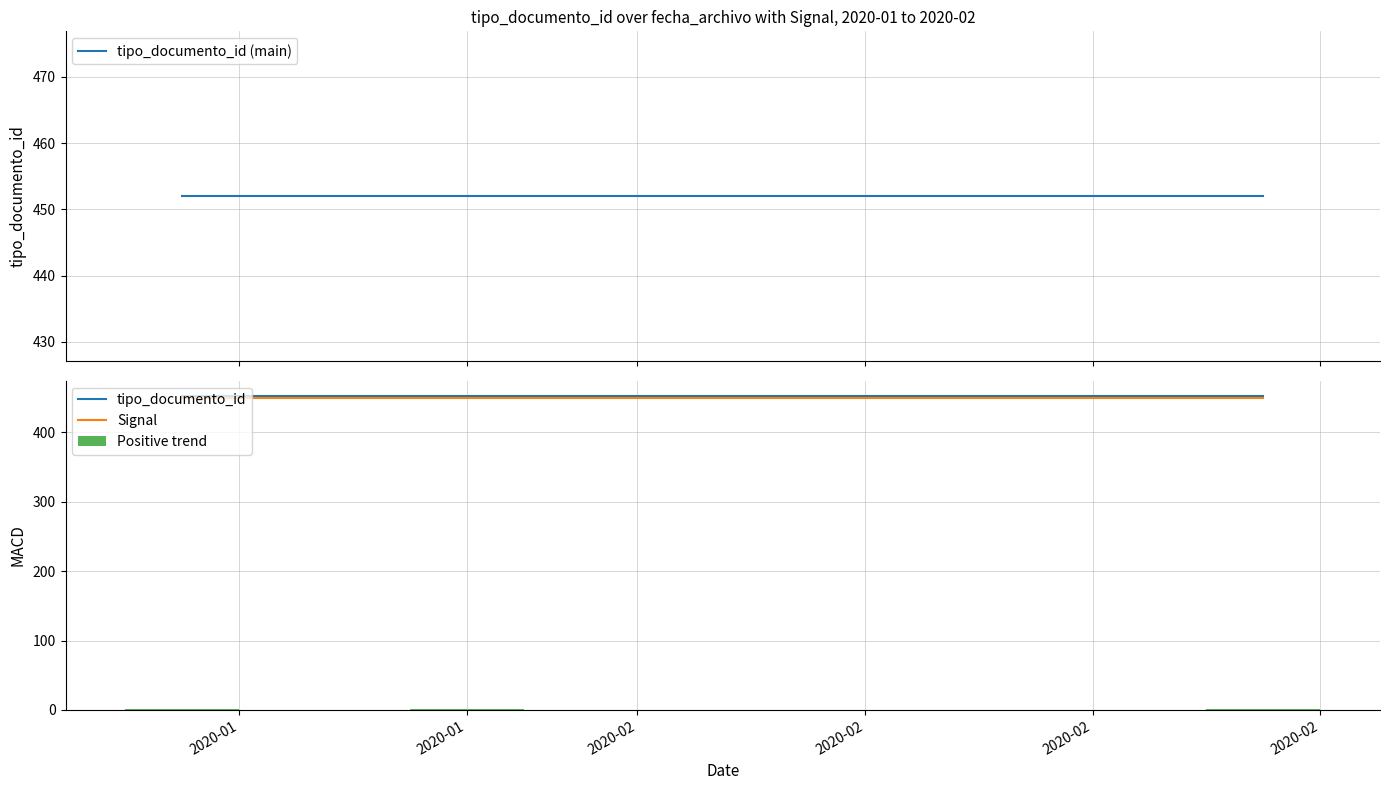

How many series are shown in this chart?

3